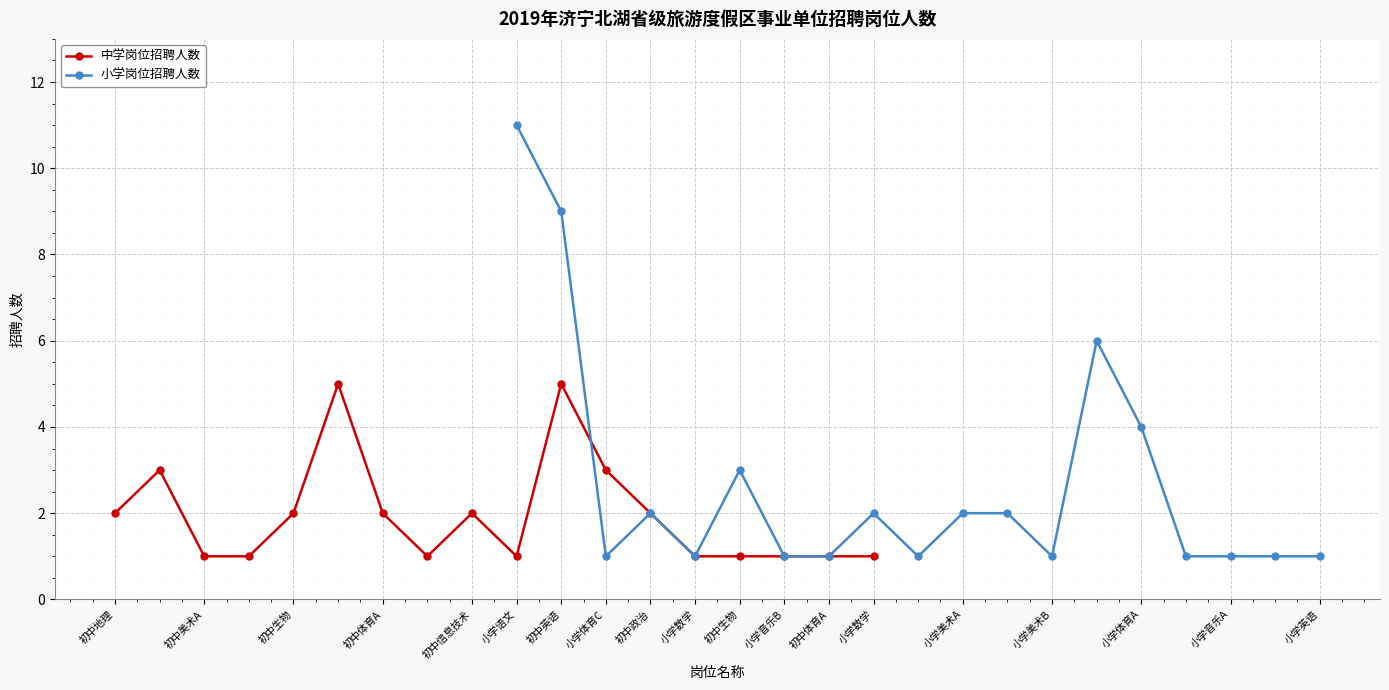

Is this an area chart (filled region under the line)?

No